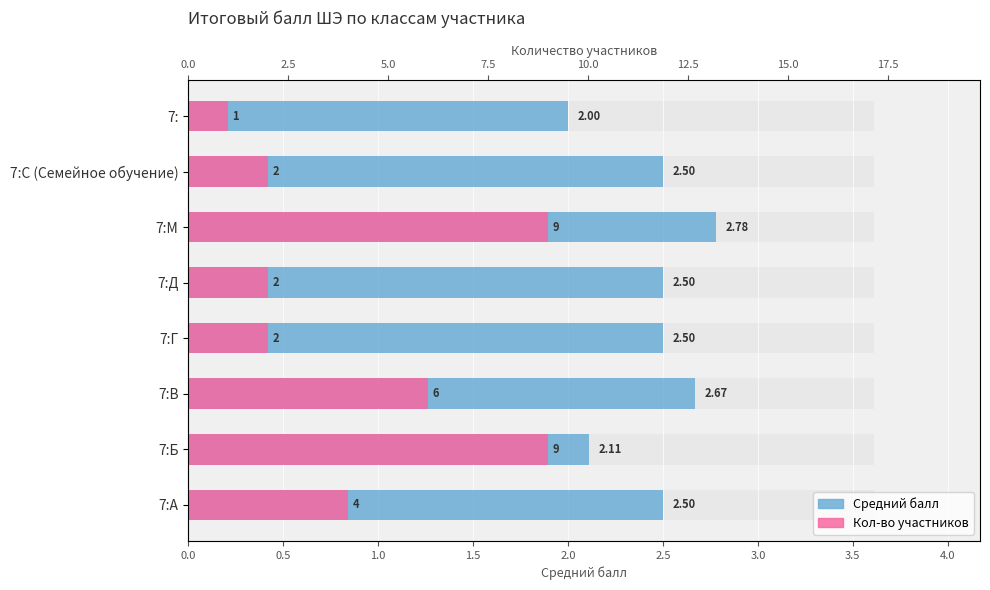

The value of Средний балл at 7:Г is 2.5. True or false?

True